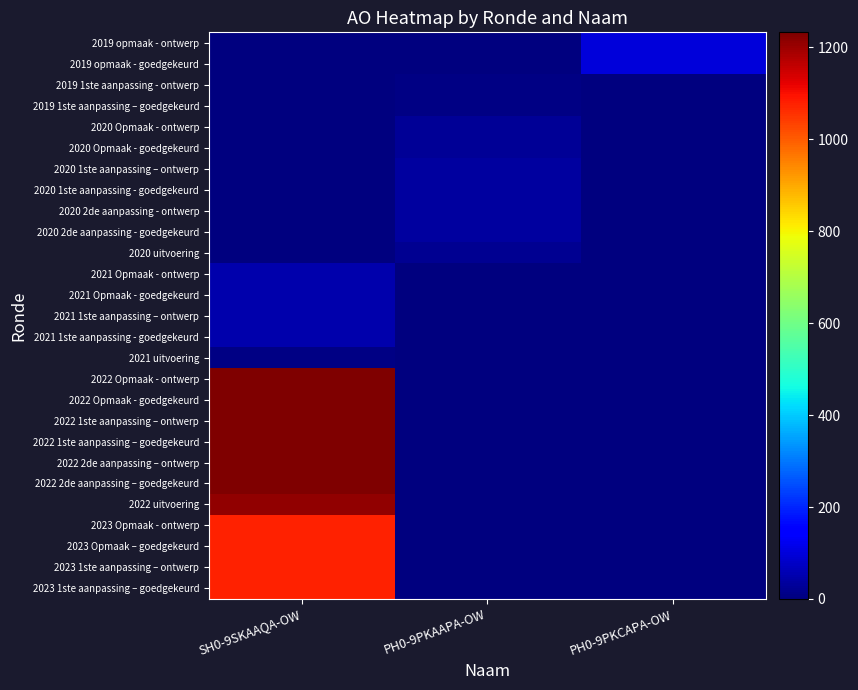

At which category is the sum across all series the highest?

SH0-9SKAAQA-OW